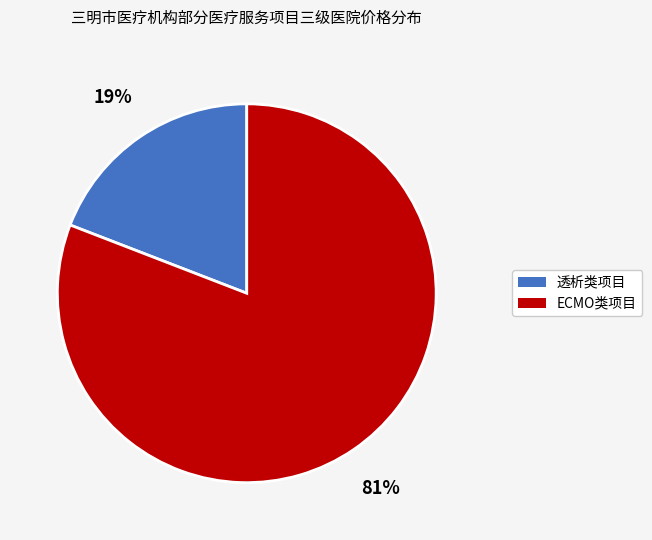

Does any single category account for the majority?

Yes